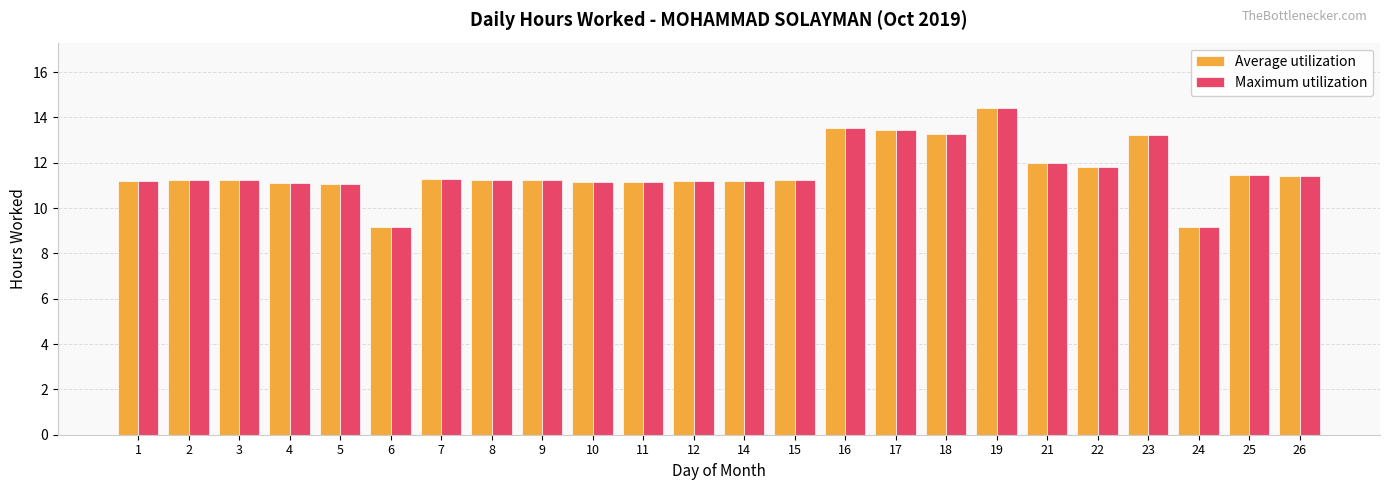

The Maximum utilization series shows 11.3 at 7. True or false?

True